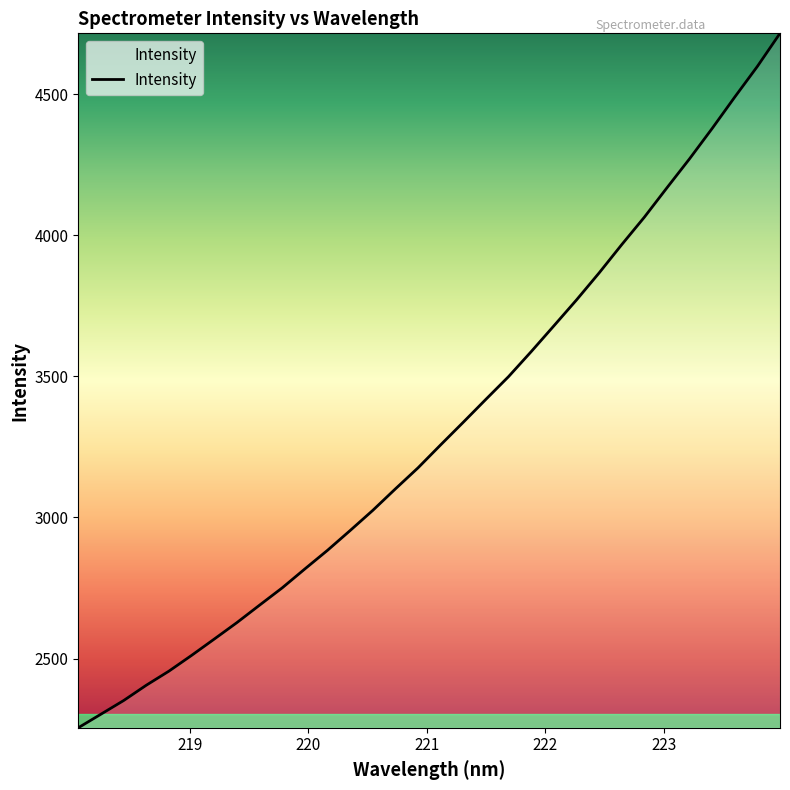

What is the greatest value displayed?

4715.5